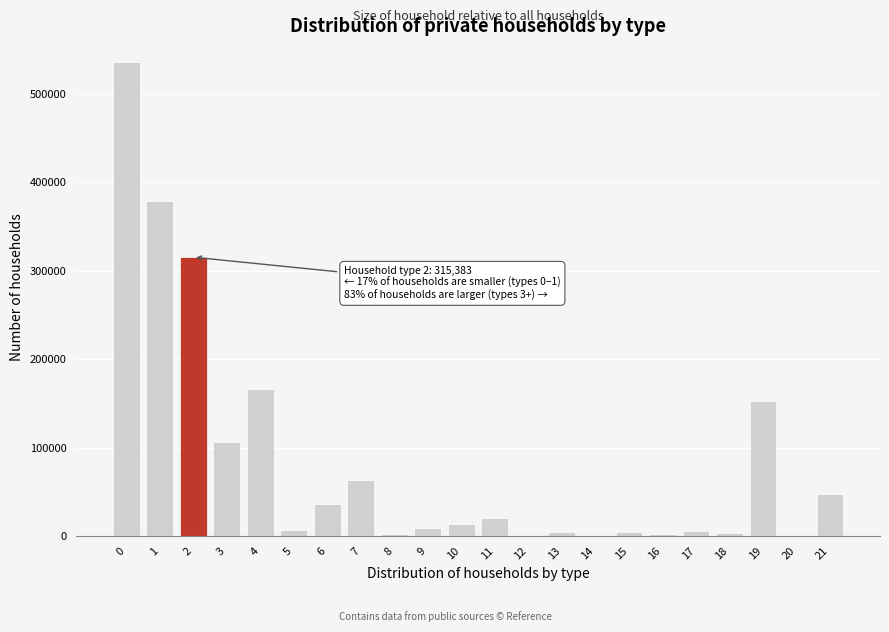

Approximately how many times larger is the value at 2 compared to 3?

3.0